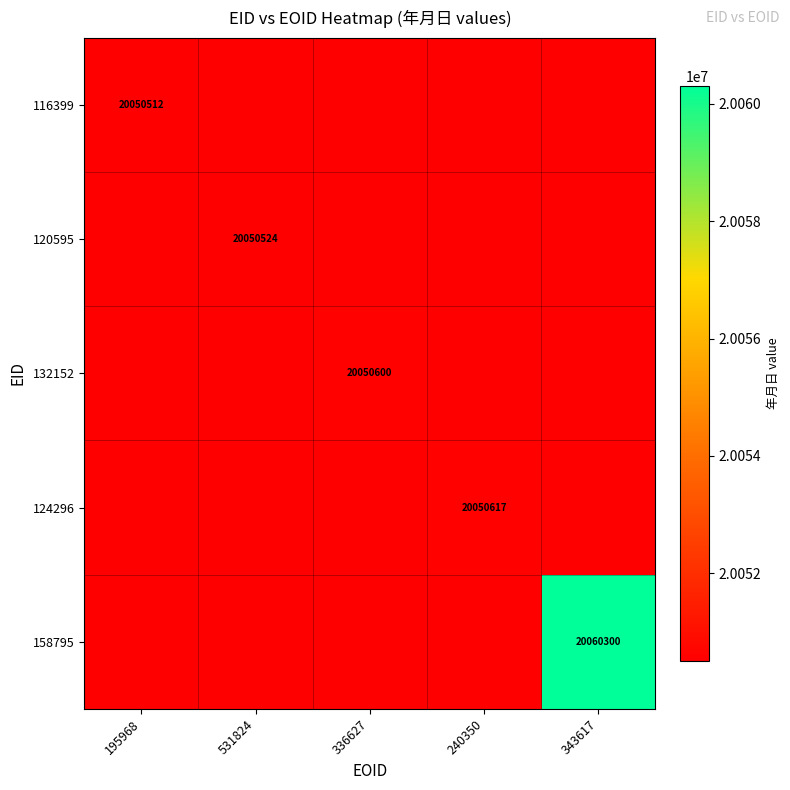

Which label corresponds to the smallest value in the chart?

195968